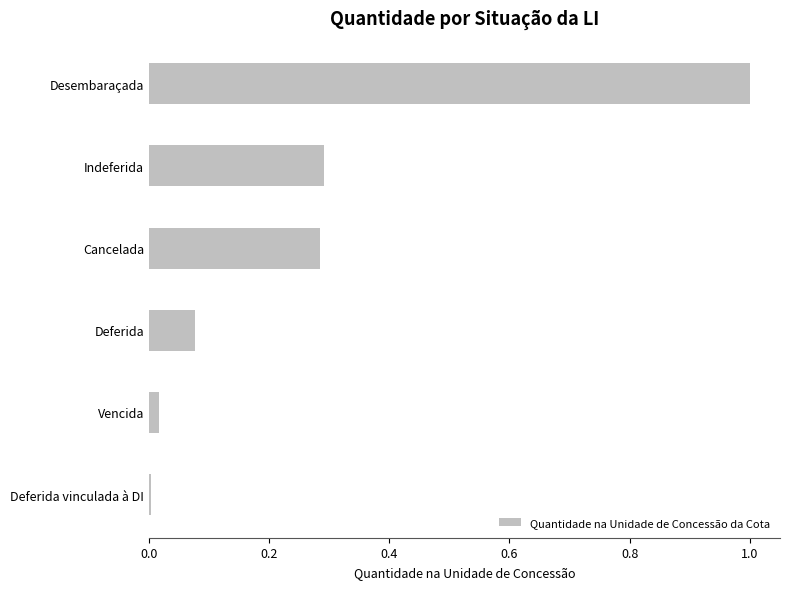

What is the sum of all values?

1.7